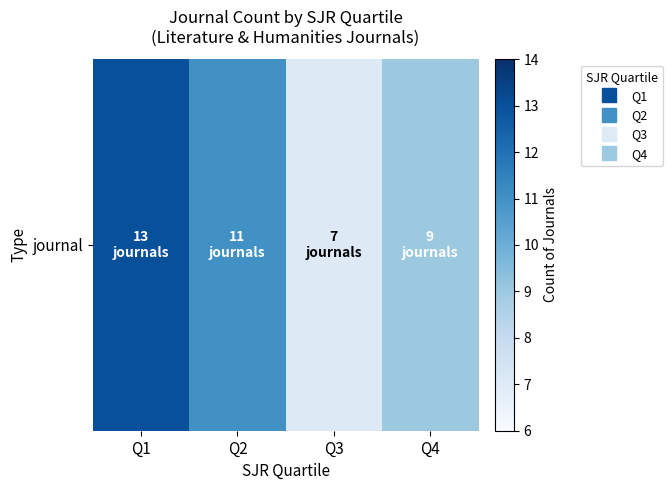

How many data points does each series have?

4